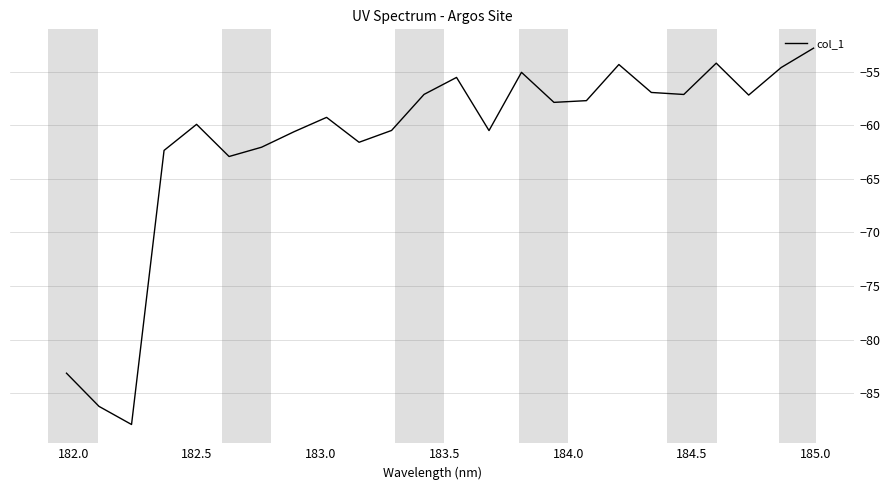

What is the greatest value displayed?

-52.8